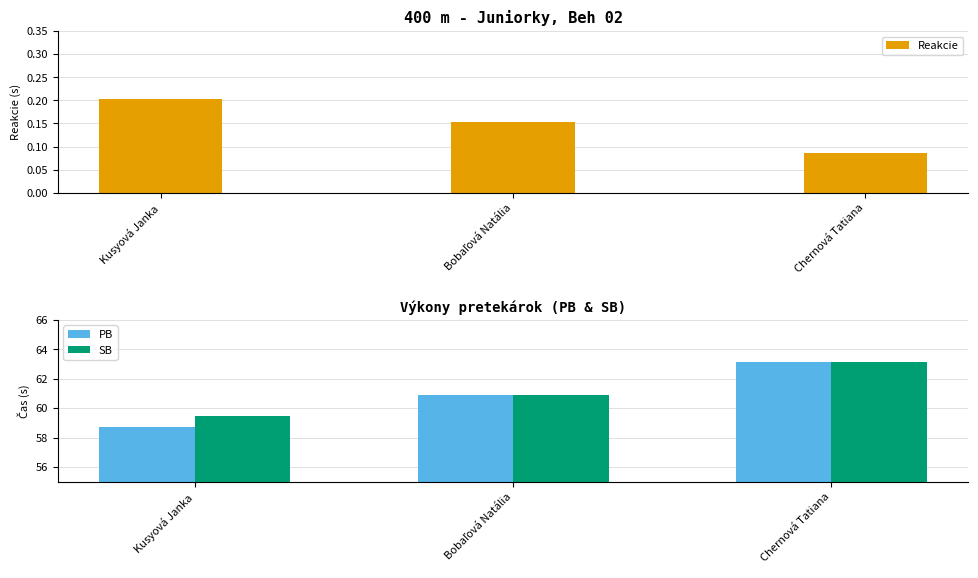

Between Kusyová Janka and Chernová Tatiana, which series saw the biggest shift?

PB